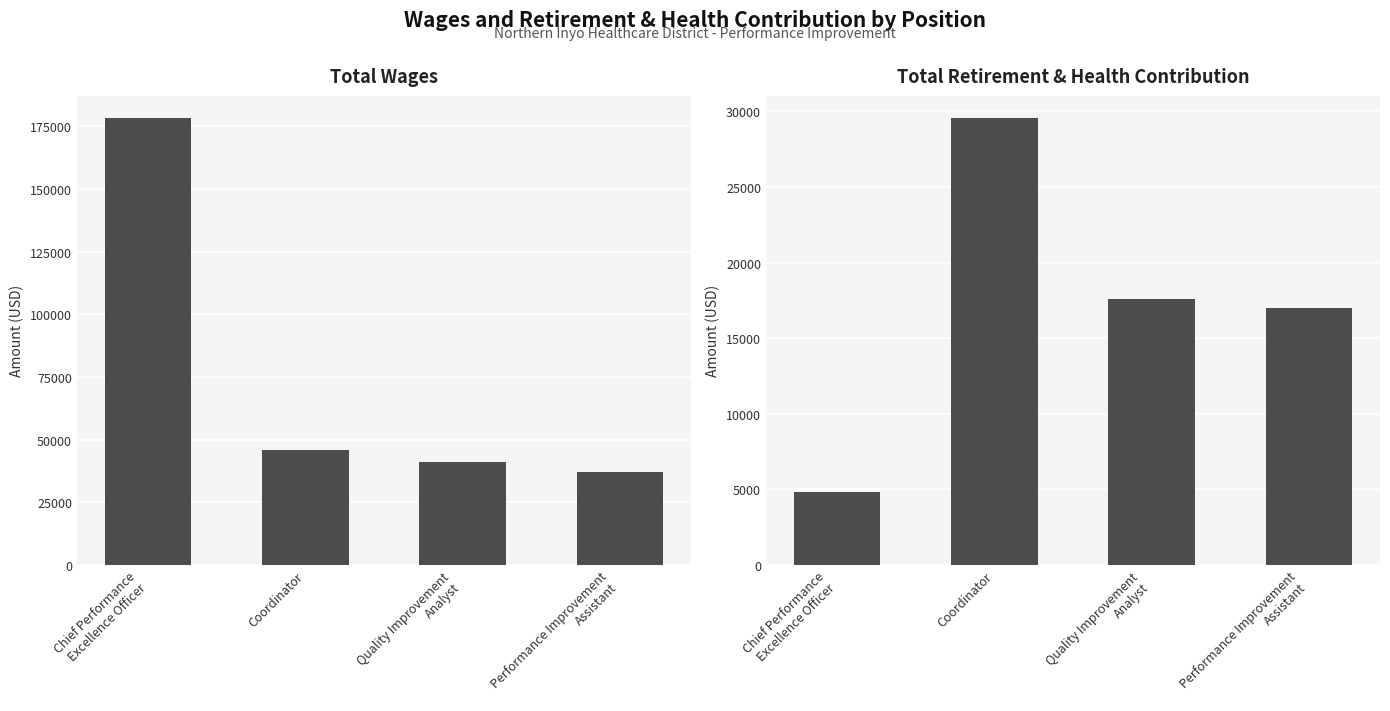

List the series in order of their peak value, lowest first.

Total Retirement & Health Contribution, Total Wages